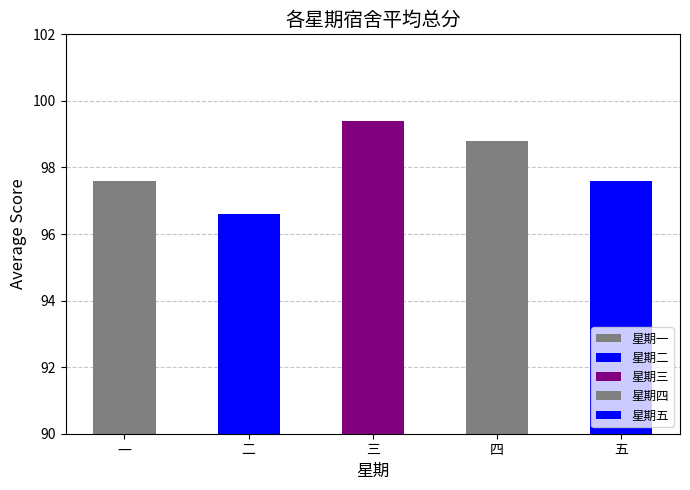

What is the ratio of the value at 一 to the value at 五?

1.0